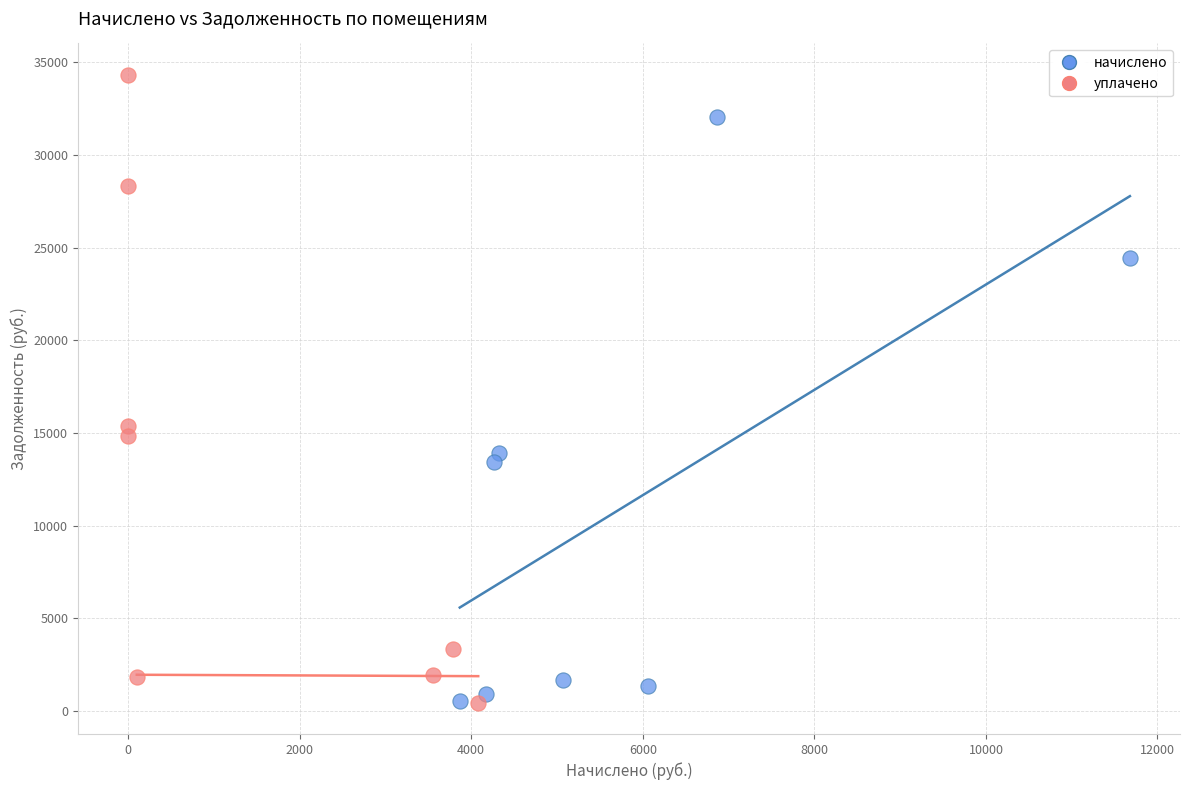

Which series contains the highest Y value?

уплачено